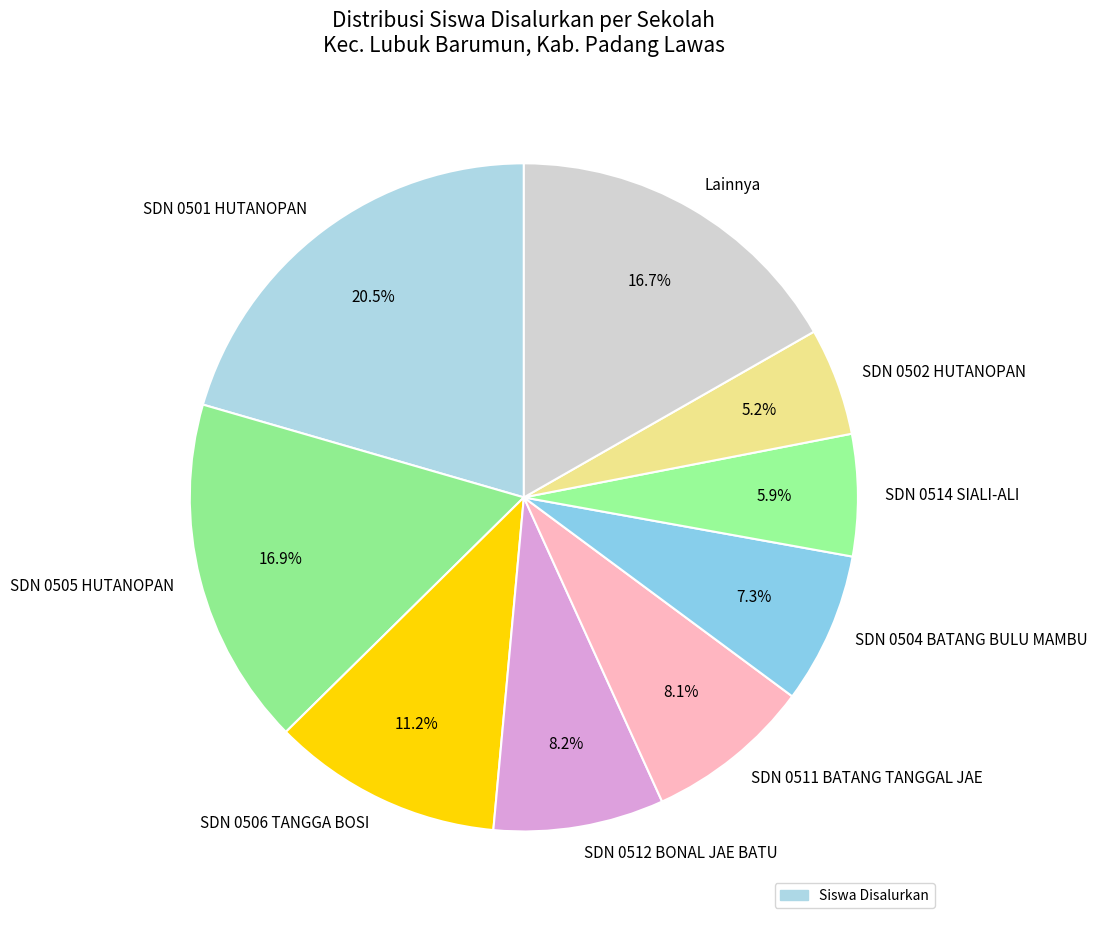

Is SDN 0511 BATANG TANGGAL JAE the majority of the pie?

No